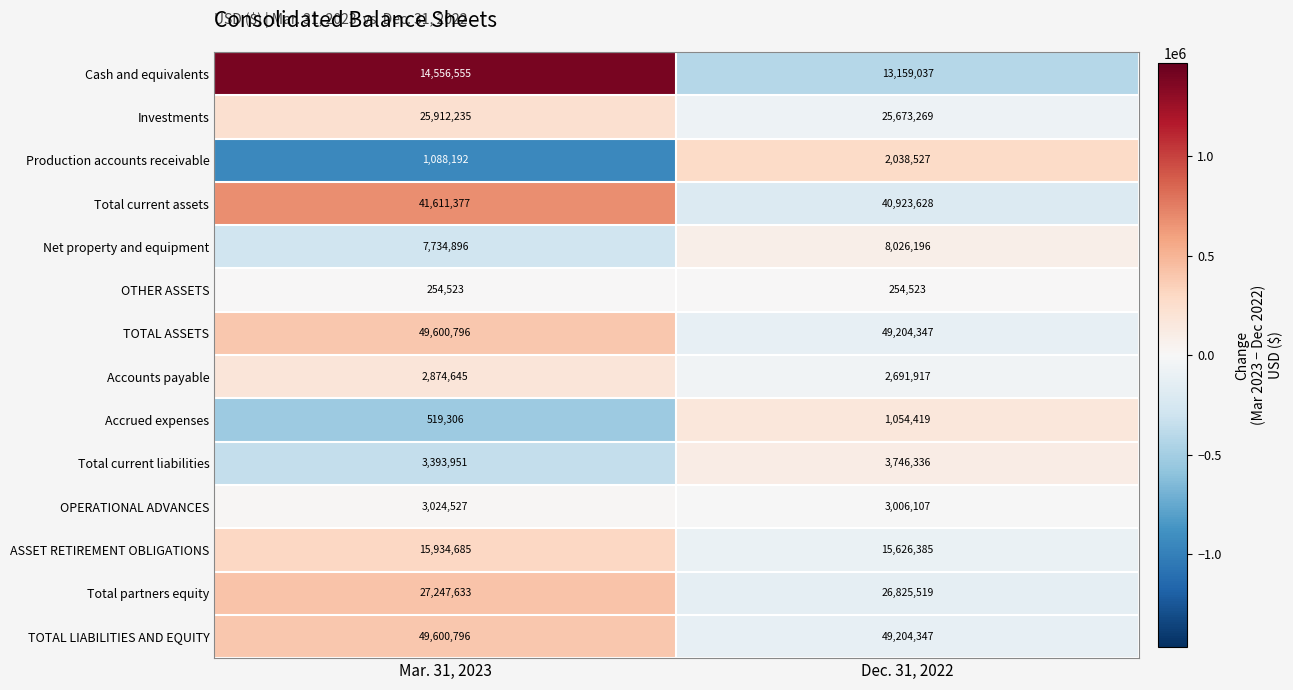

What is the difference between the maximum and minimum values in the Accrued expenses series?

535113